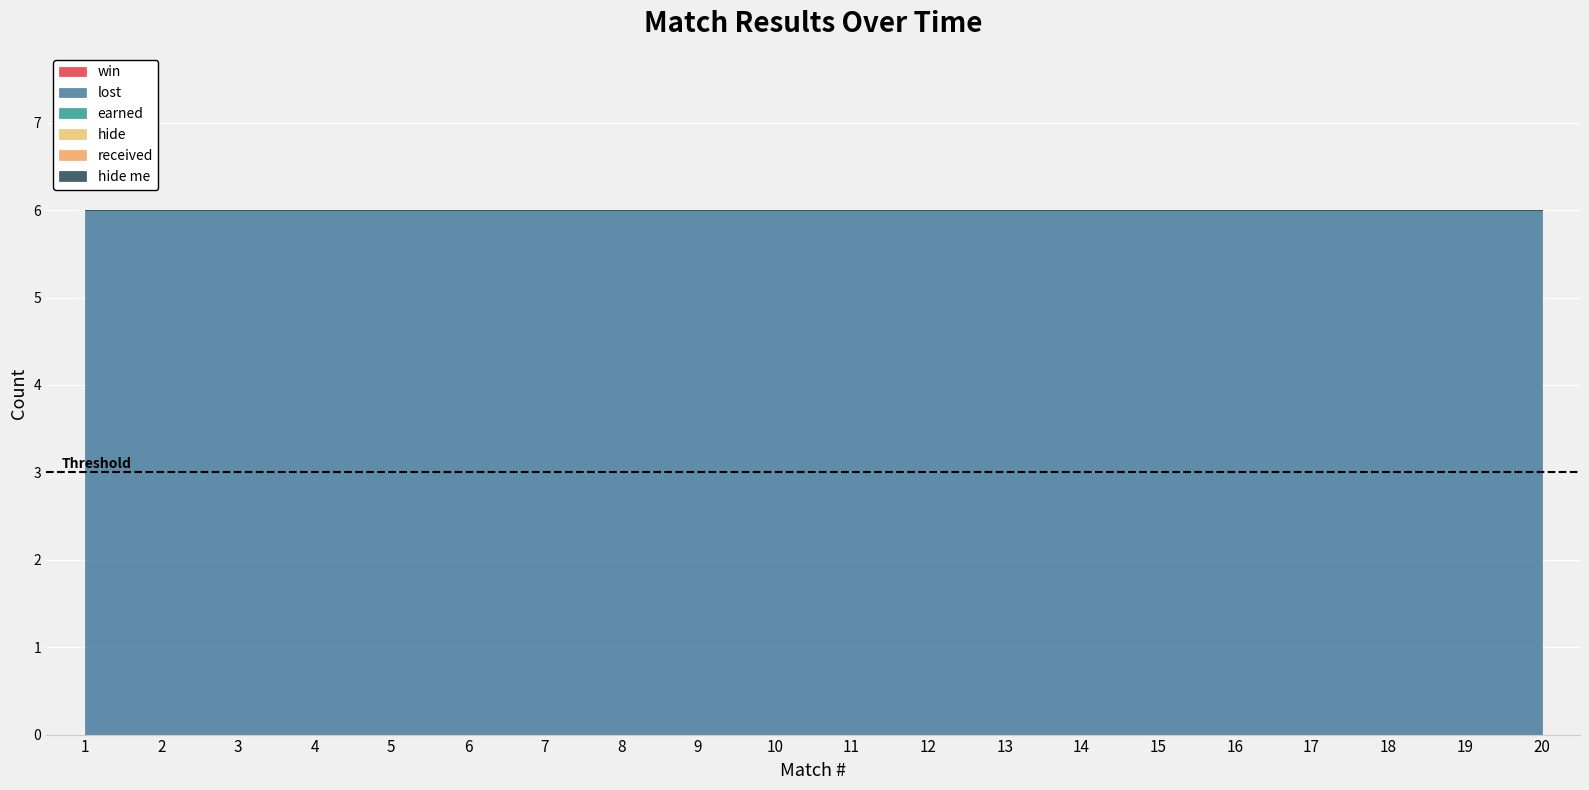

Is it true that earned equals 0 at 14?

True